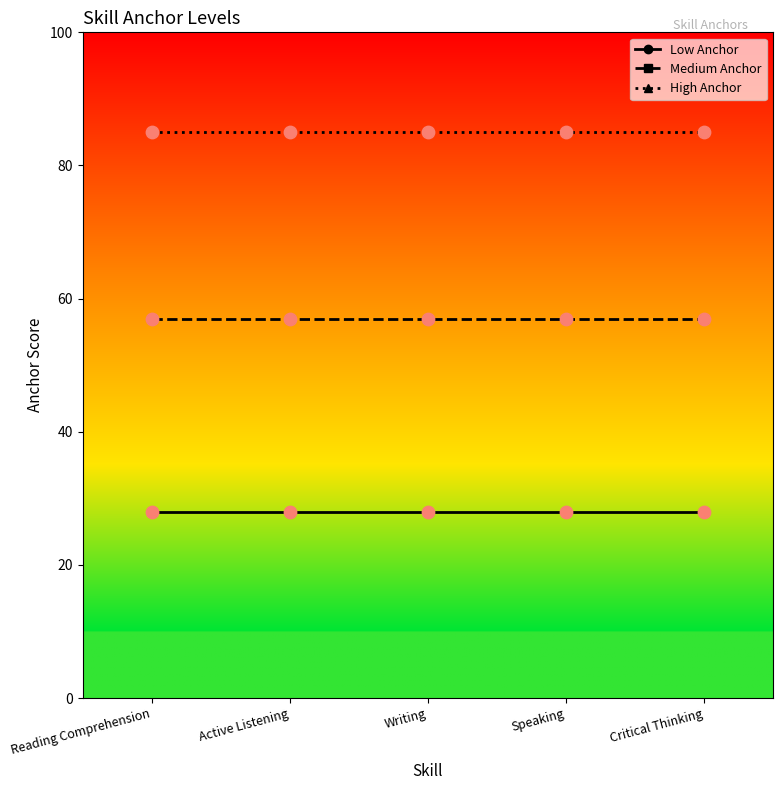

Which series has the largest total across all categories?

High Anchor